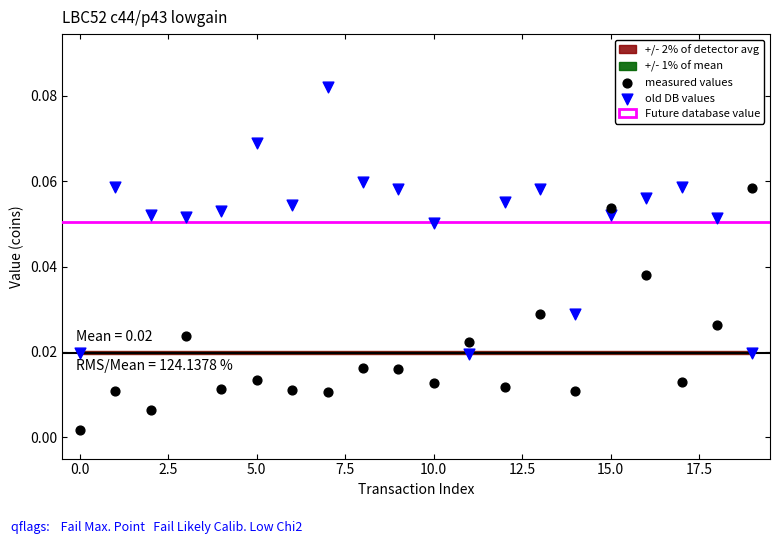

Which series contains the lowest Y value?

measured values